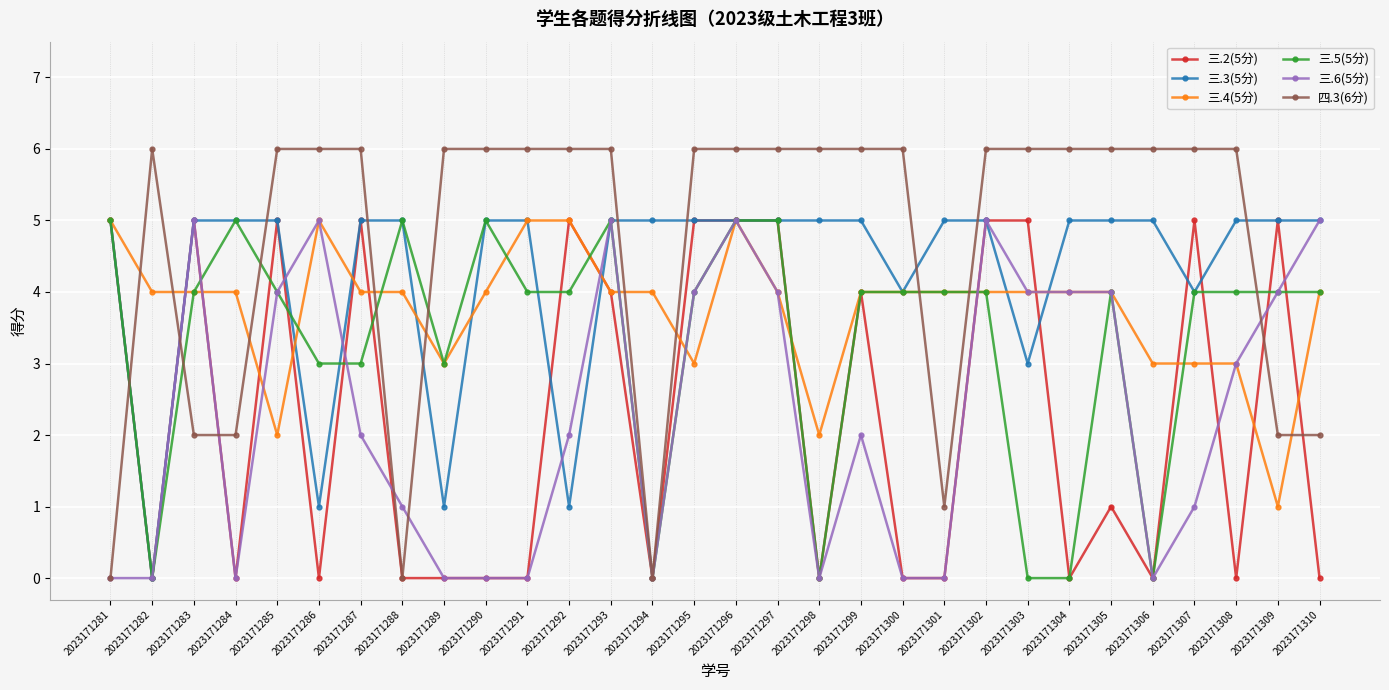

Reading left to right, list all the values displayed in this chart.

三.2(5分): 5	0	5	0	5	0	5	0	0	0	0	5	4	0	5	5	5	0	4	0	0	5	5	0	1	0	5	0	5	0
三.3(5分): 5	0	5	5	5	1	5	5	1	5	5	1	5	5	5	5	5	5	5	4	5	5	3	5	5	5	4	5	5	5
三.4(5分): 5	4	4	4	2	5	4	4	3	4	5	5	4	4	3	5	4	2	4	4	4	4	4	4	4	3	3	3	1	4
三.5(5分): 5	0	4	5	4	3	3	5	3	5	4	4	5	0	4	5	5	0	4	4	4	4	0	0	4	0	4	4	4	4
三.6(5分): 0	0	5	0	4	5	2	1	0	0	0	2	5	0	4	5	4	0	2	0	0	5	4	4	4	0	1	3	4	5
四.3(6分): 0	6	2	2	6	6	6	0	6	6	6	6	6	0	6	6	6	6	6	6	1	6	6	6	6	6	6	6	2	2